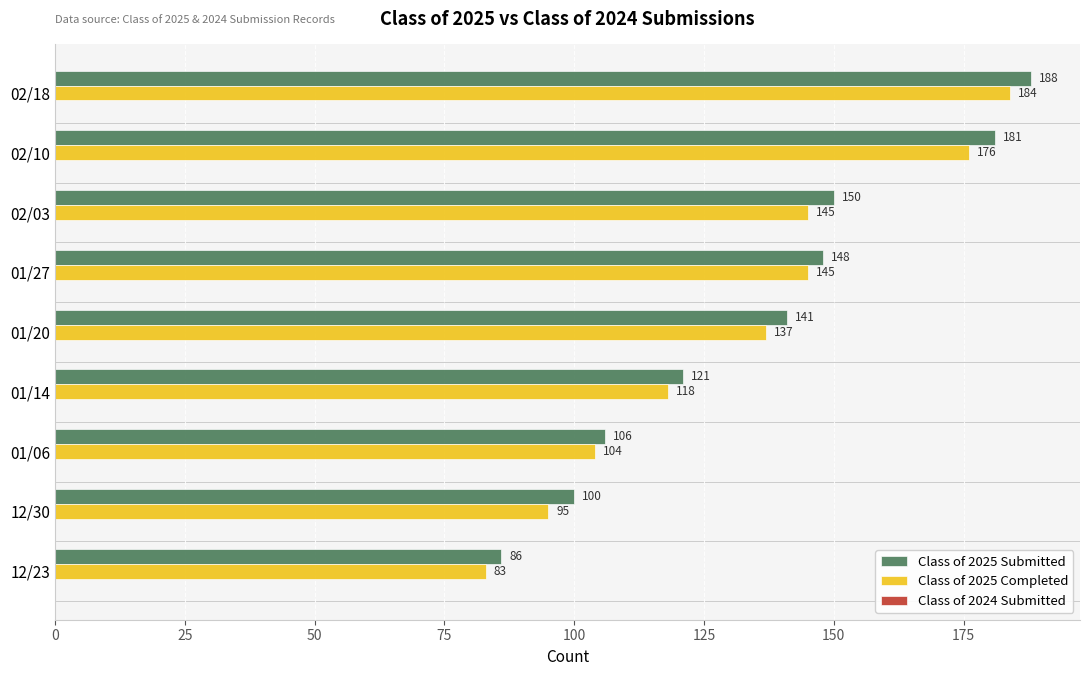

At how many categories does at least one series exceed 105?

7